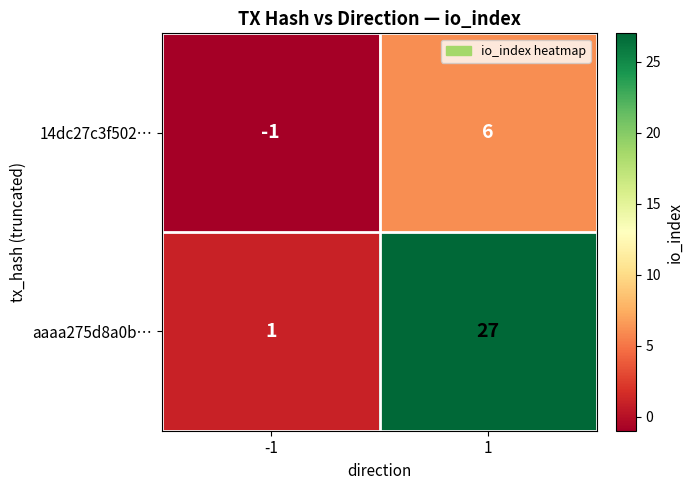

The value of 14dc27c3f502… at -1 is -2. True or false?

False